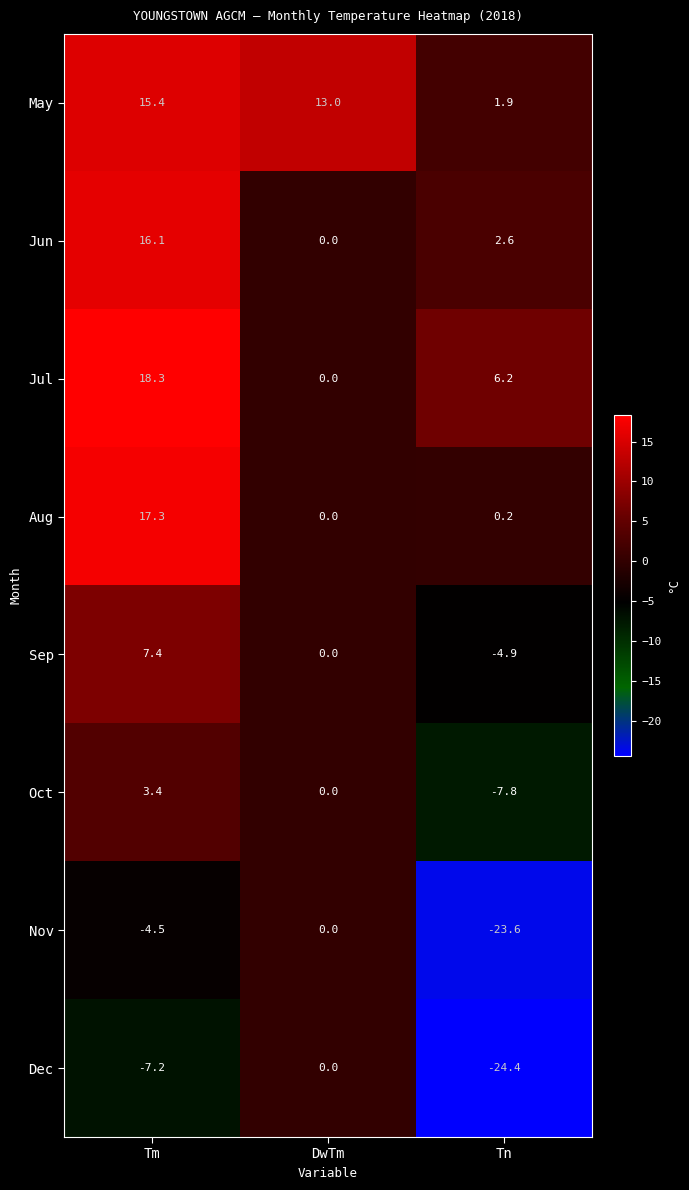

What is the sum of all Oct values?

-4.4